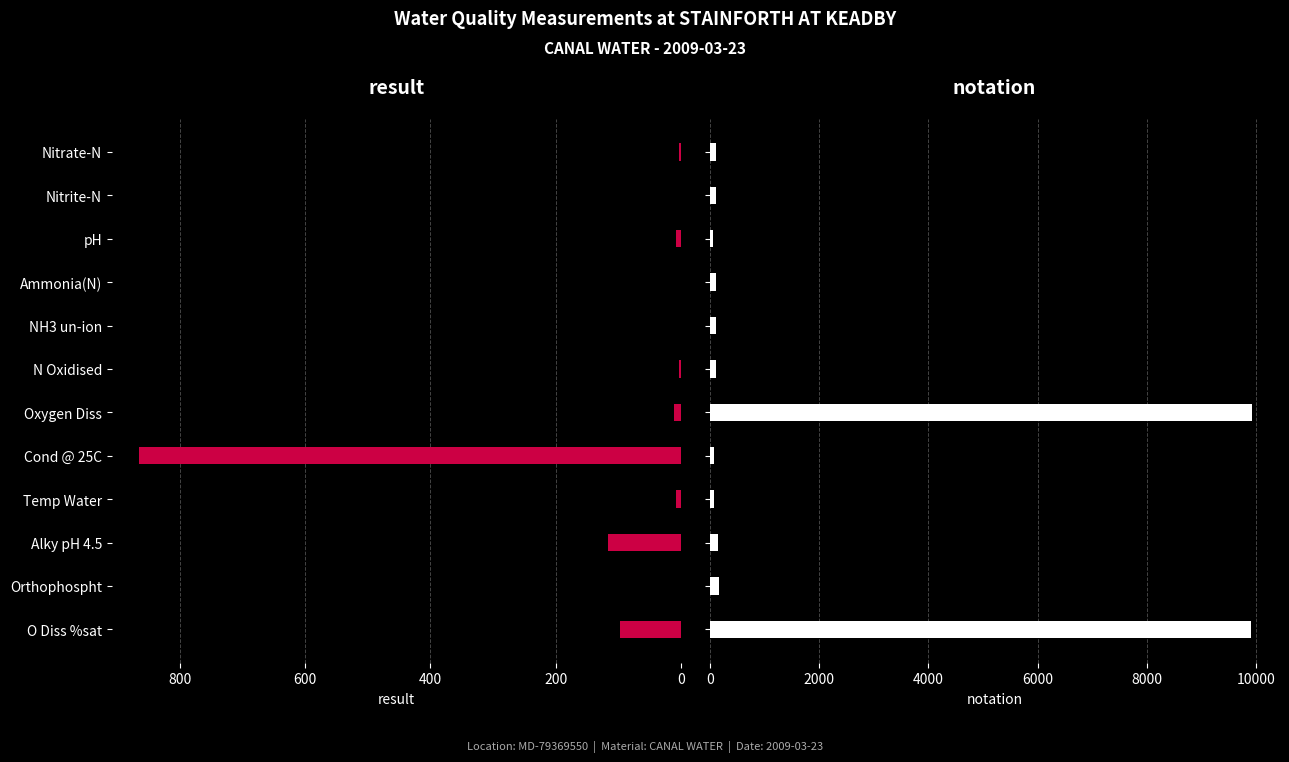

Count the number of categories in the chart.

12